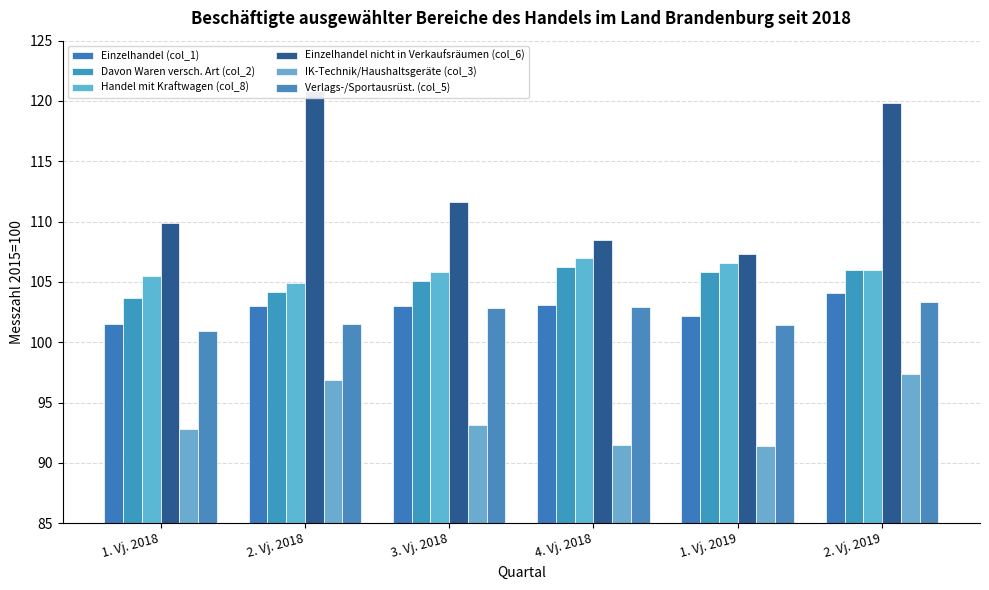

The value of IK-Technik/Haushaltsgeräte (col_3) at 1. Vj. 2019 is 91.4. True or false?

True